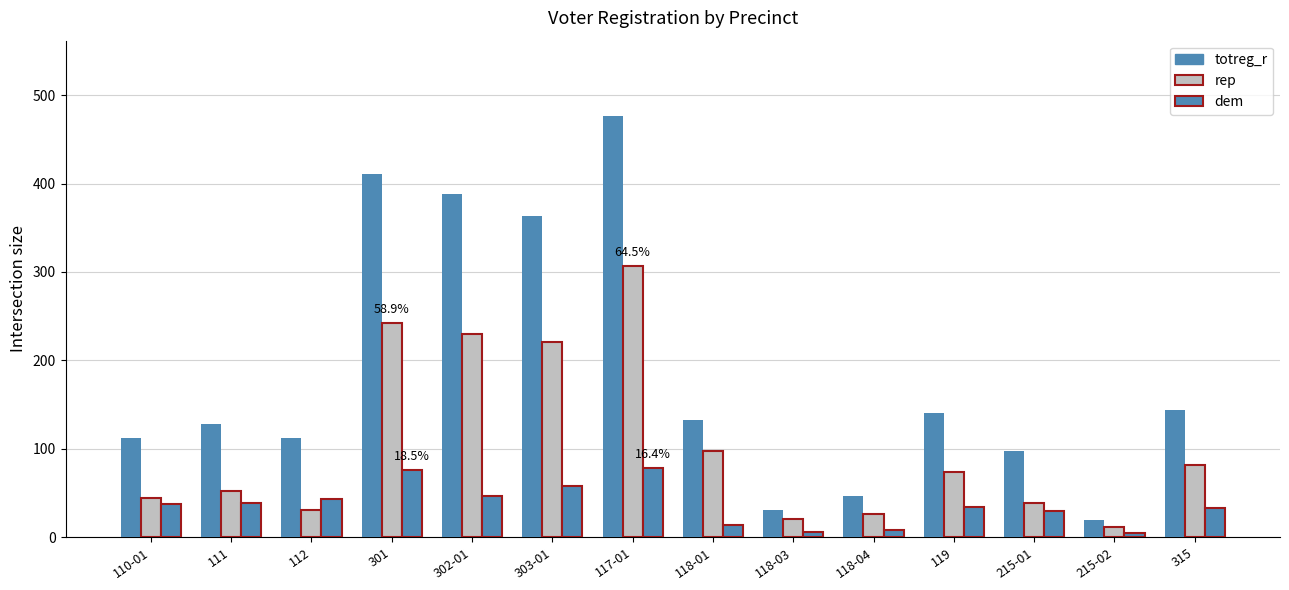

At how many categories does at least one series exceed 231?

4